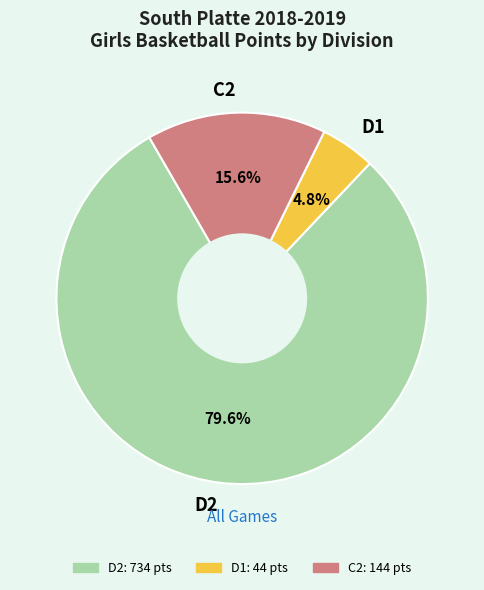

How many segments does this pie chart have?

3